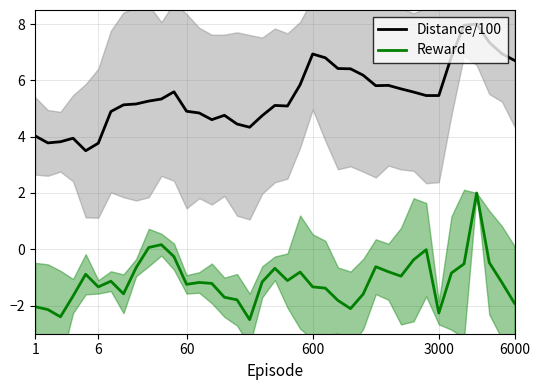

True or false: Reward has a value of -0.7 at 6.

False